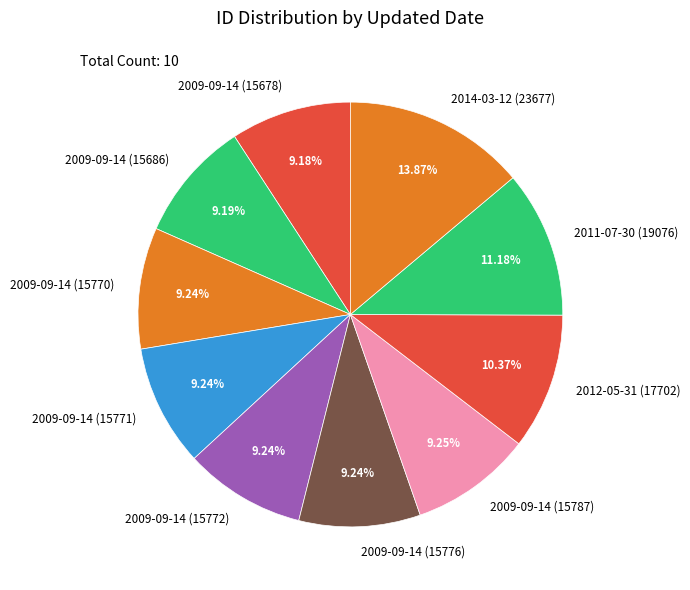

What is the largest slice in the pie chart?

2014-03-12 (23677)